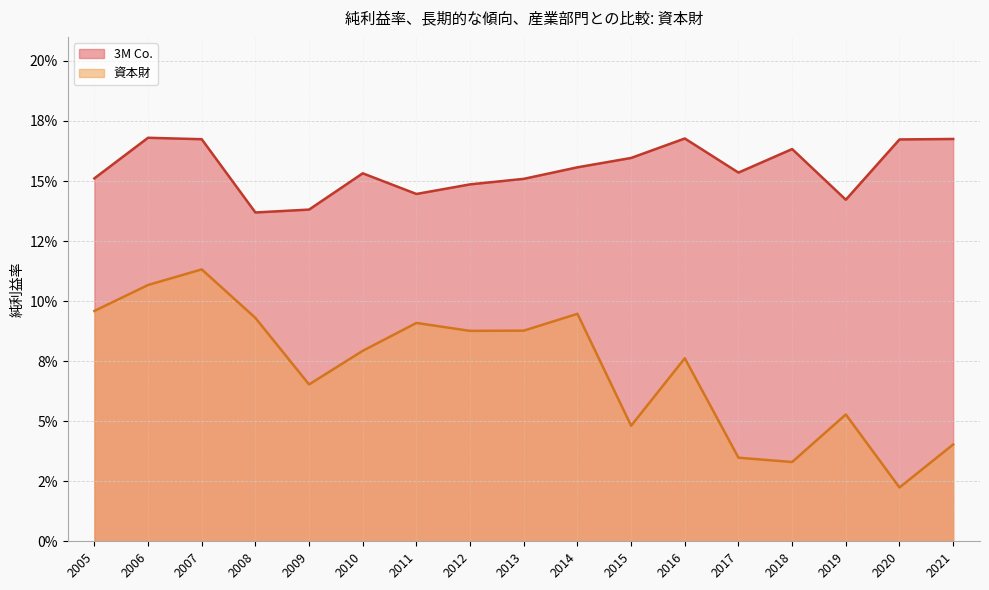

What are all the series names shown in the legend?

3M Co., 資本財